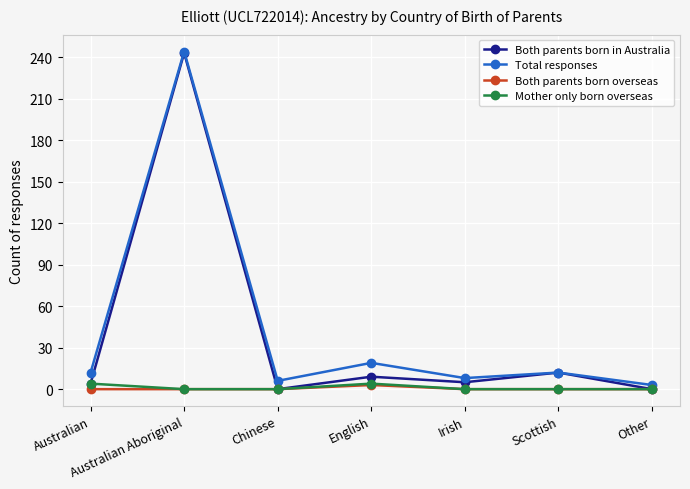

What is the label of the 1st point from the left?

Australian